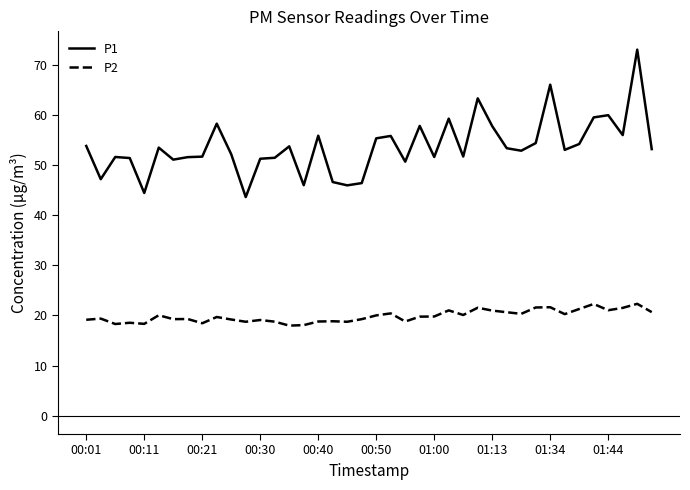

What are all the series names shown in the legend?

P1, P2